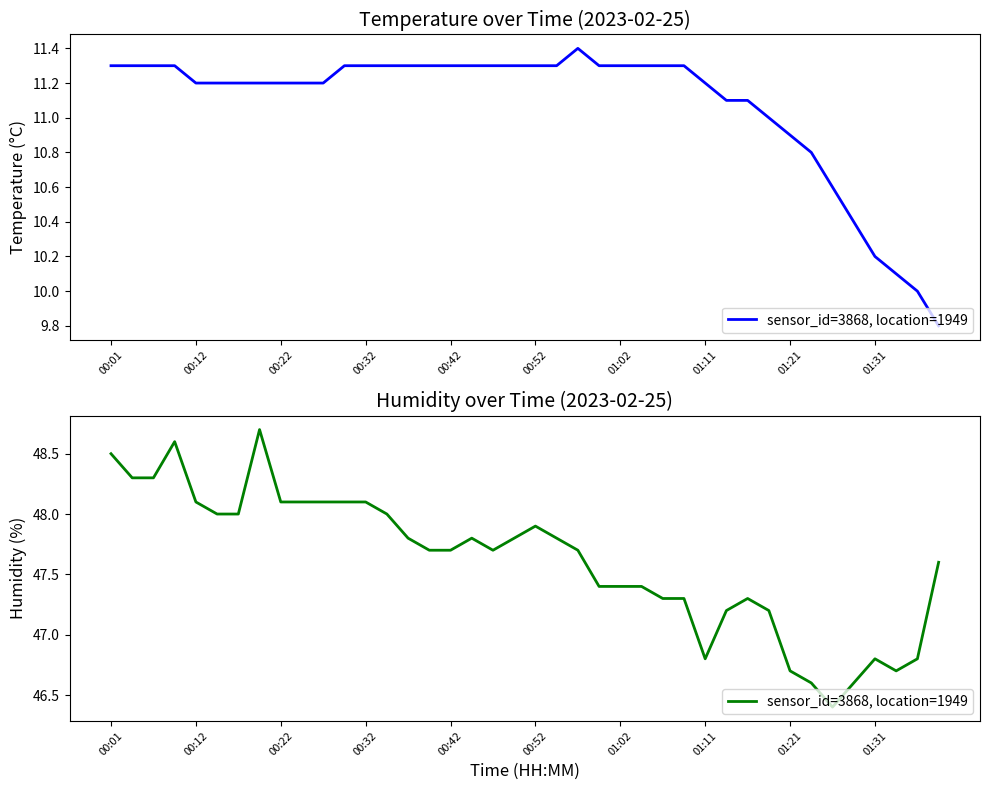

What is the value of the 15th point from the left?

47.8